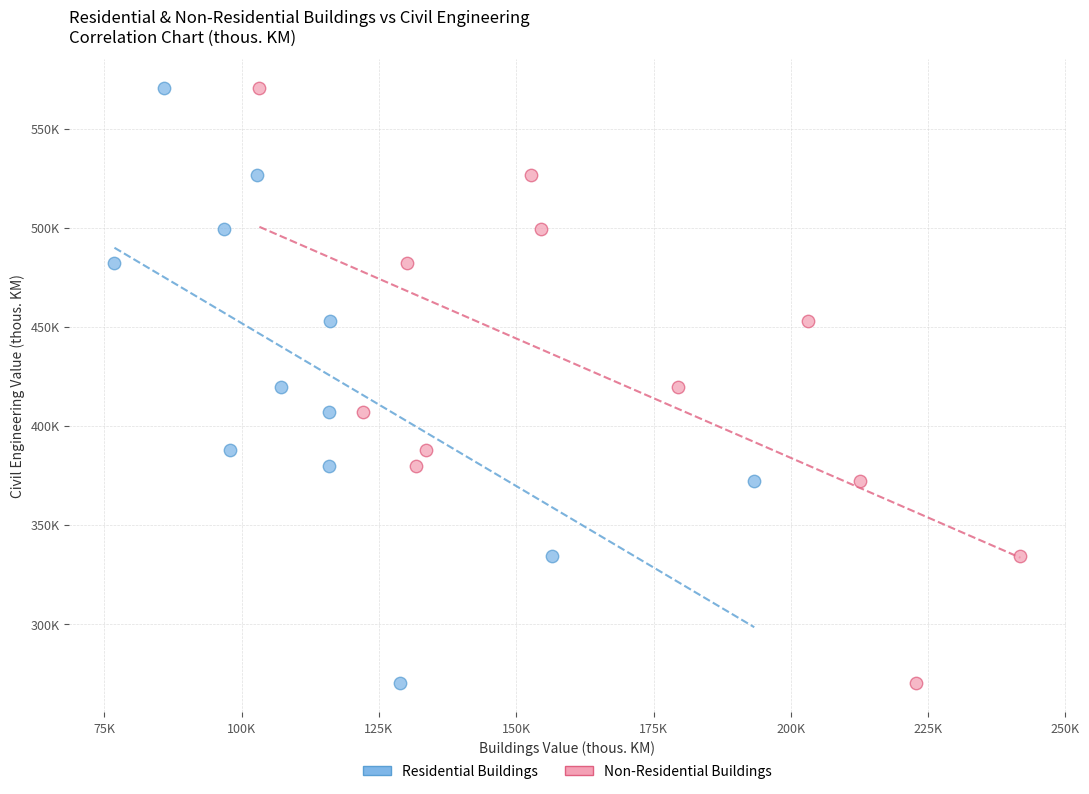

What are all the series names shown in the legend?

Residential Buildings, Non-Residential Buildings